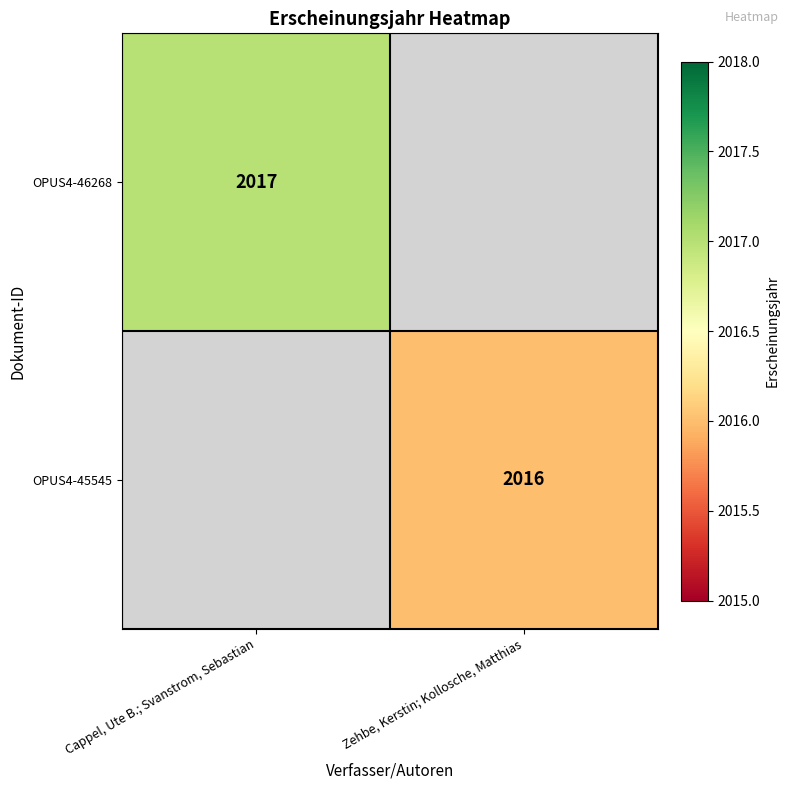

Is it true that OPUS4-46268 equals 820 at Cappel, Ute B.; Svanstrom, Sebastian?

False